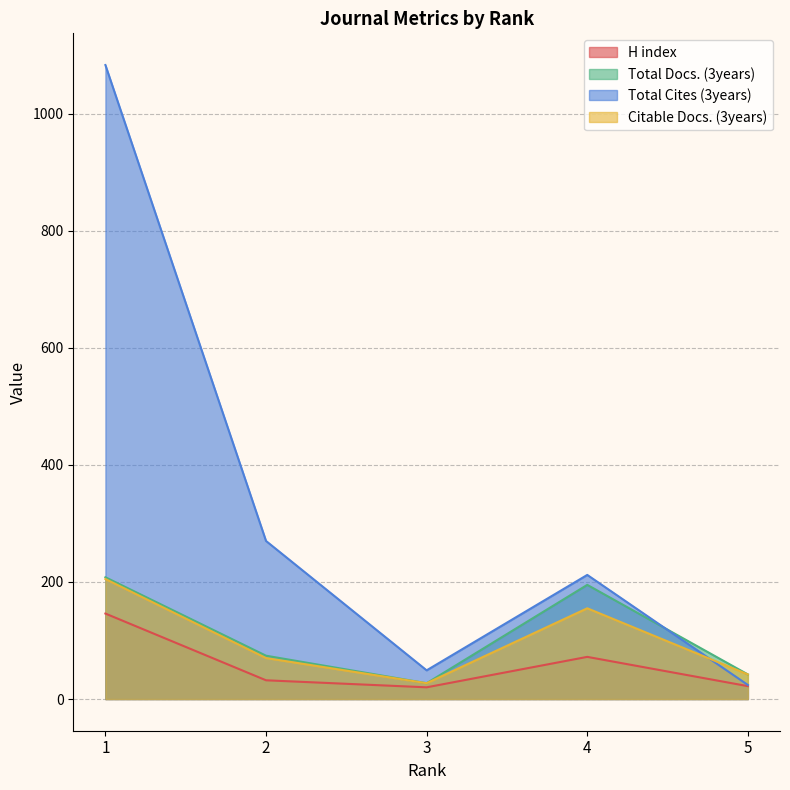

How many values in the Total Docs. (3years) series exceed 74?

2